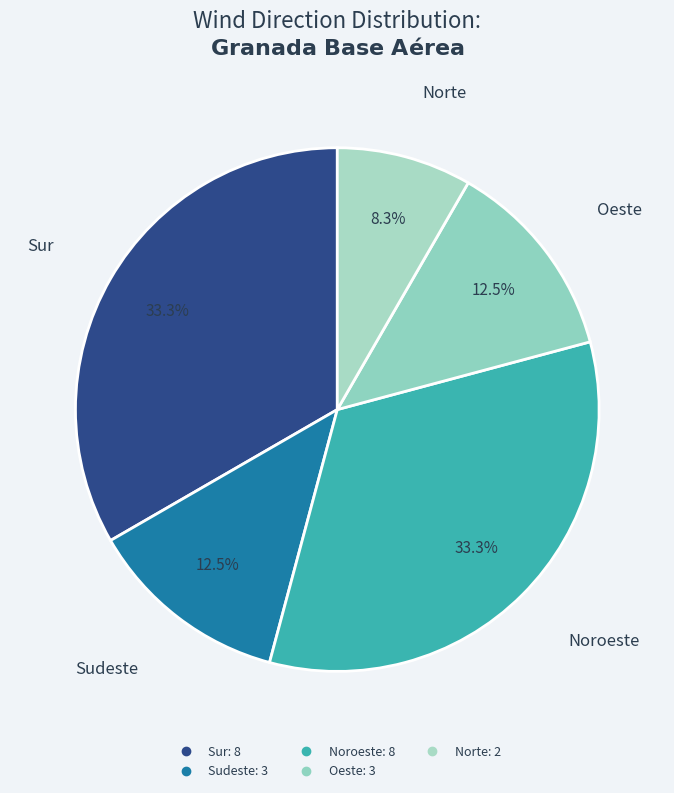

How many segments does this pie chart have?

5